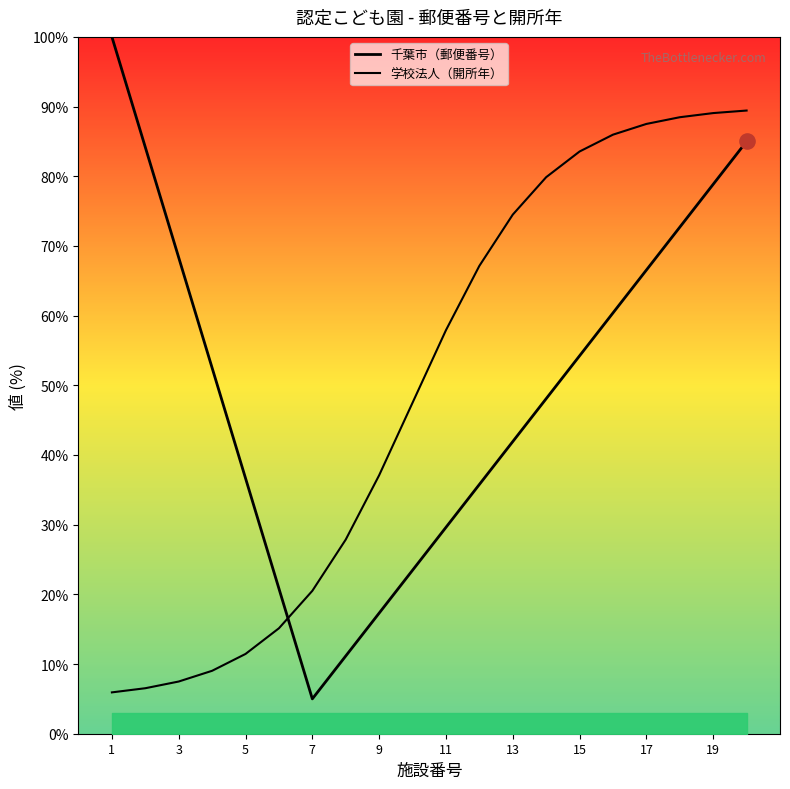

Which series has the largest total across all categories?

千葉市（郵便番号）